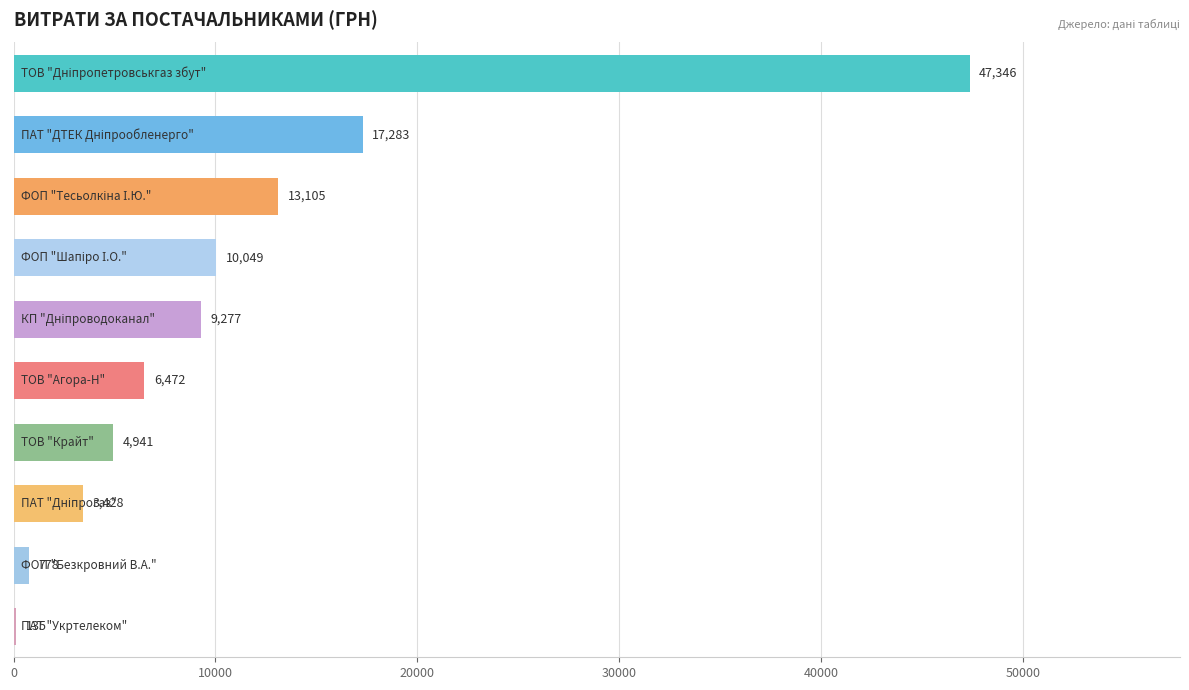

What is the sum of all values?

112814.0